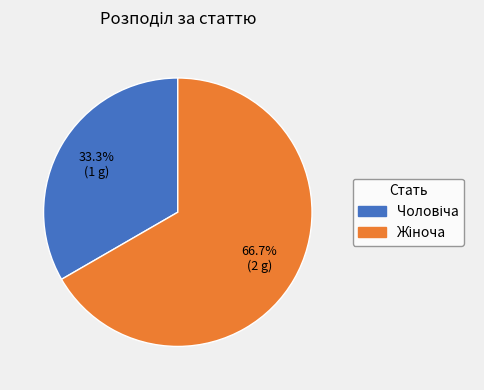

Does any single category account for the majority?

Yes